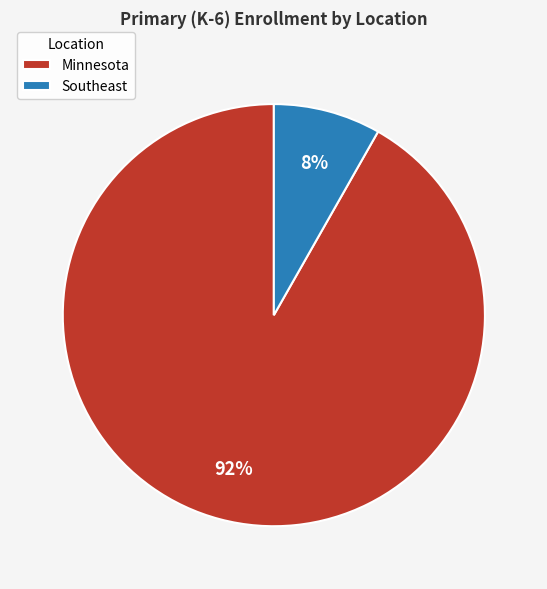

What is the smallest slice in the pie chart?

Southeast